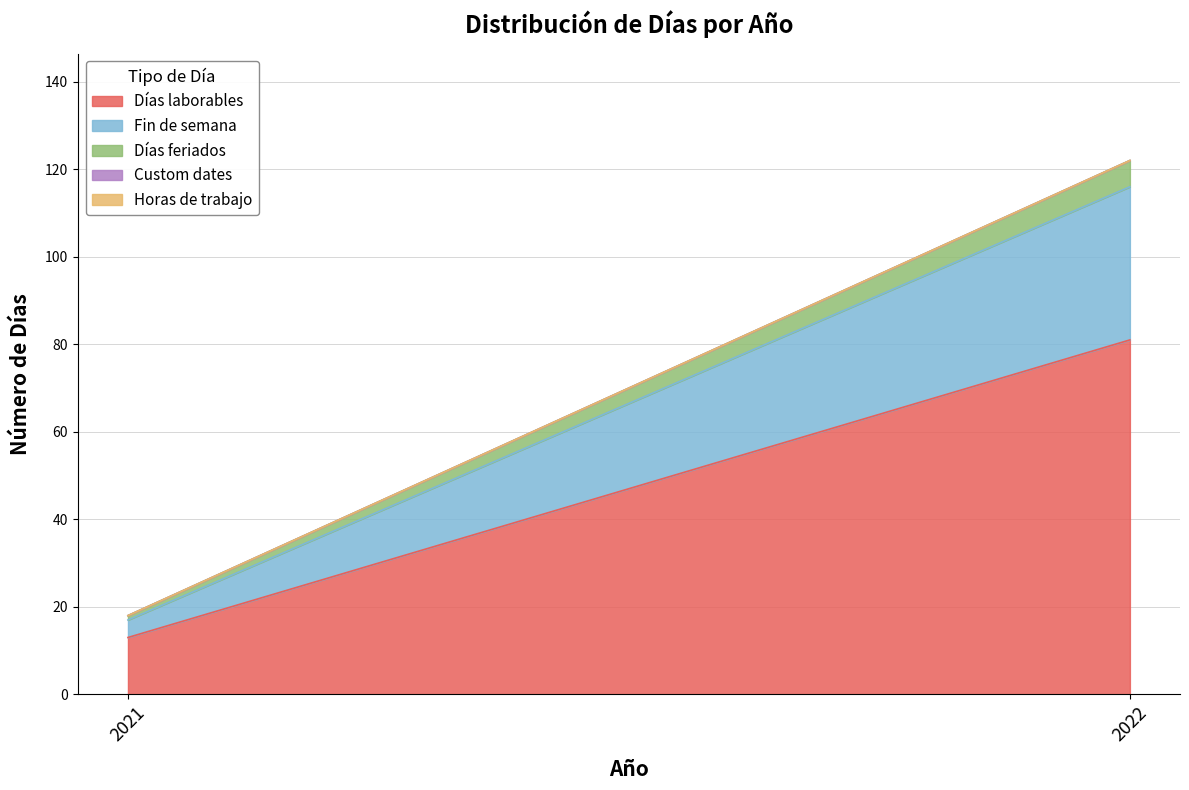

Reading left to right, extract all data points from this chart.

Días laborables: 2021=13	2022=81
Fin de semana: 2021=4	2022=35
Días feriados: 2021=1	2022=6
Custom dates: 2021=0	2022=0
Horas de trabajo: 2021=0	2022=0